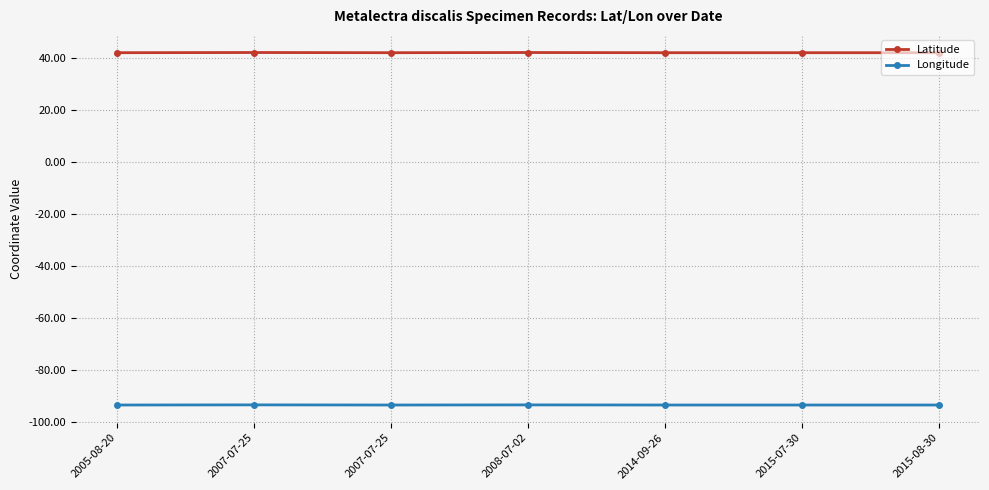

The value of Longitude at 2007-07-25 is -40.1. True or false?

False